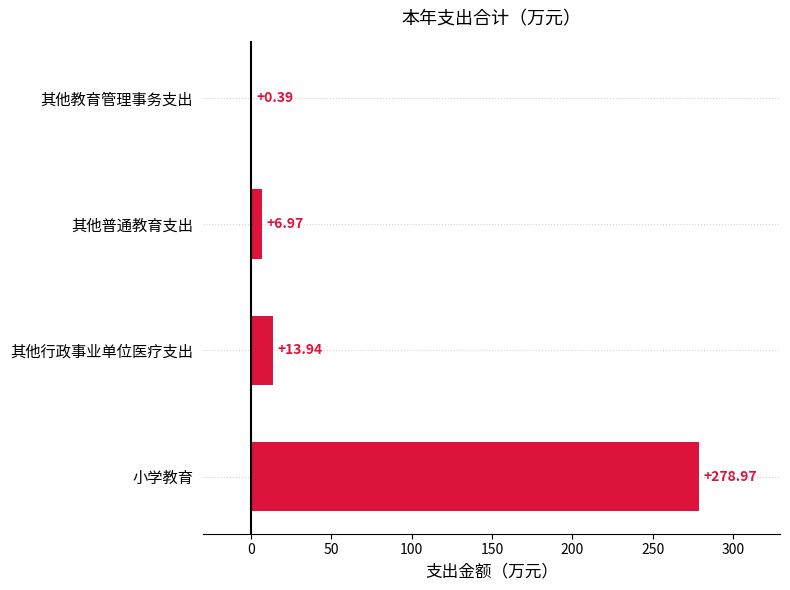

What is the sum of the values at 其他普通教育支出 and 其他行政事业单位医疗支出?

20.9